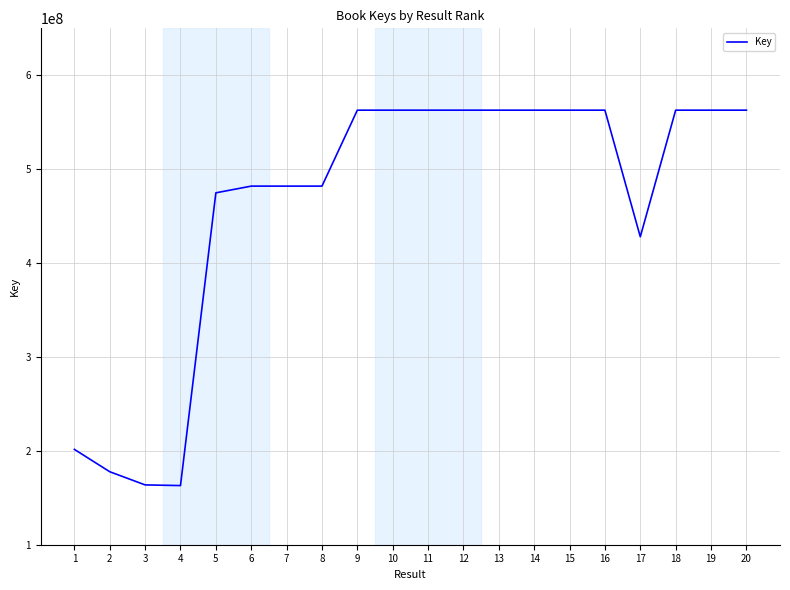

What is the minimum value shown in the chart?

163008038